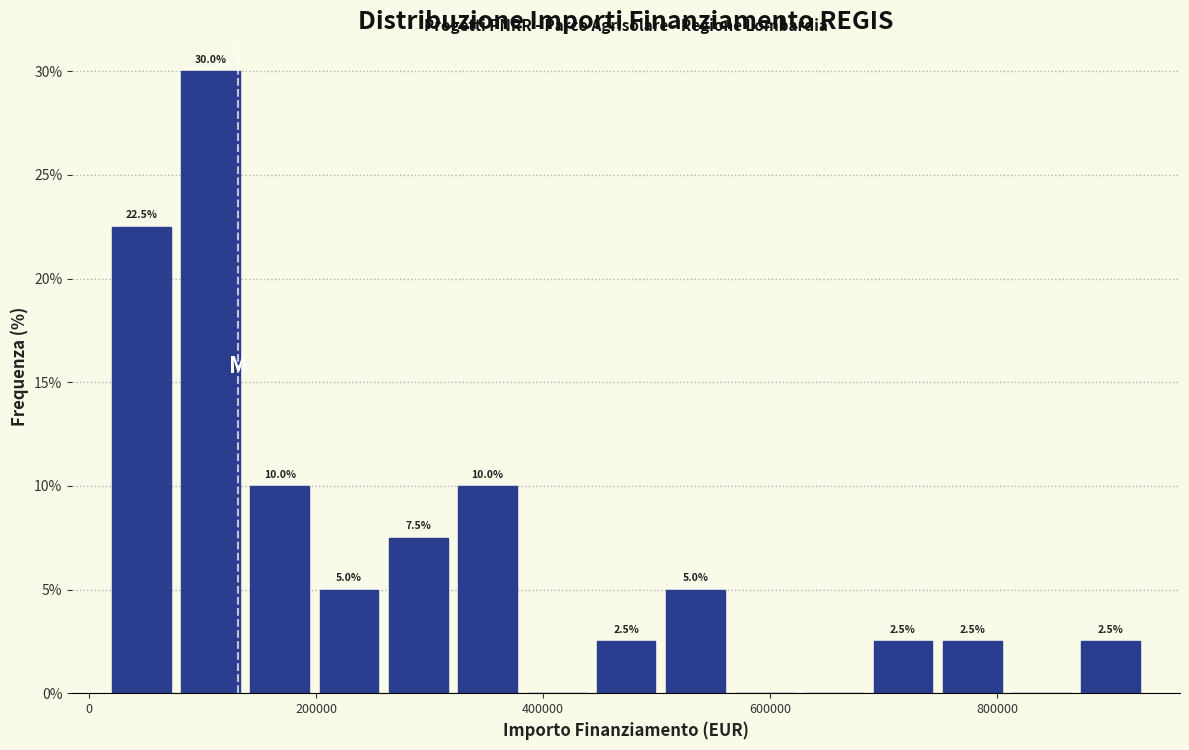

Around what value on the x-axis is the tallest bar? Give the approximate position of its centre, as read against the axis.

100000